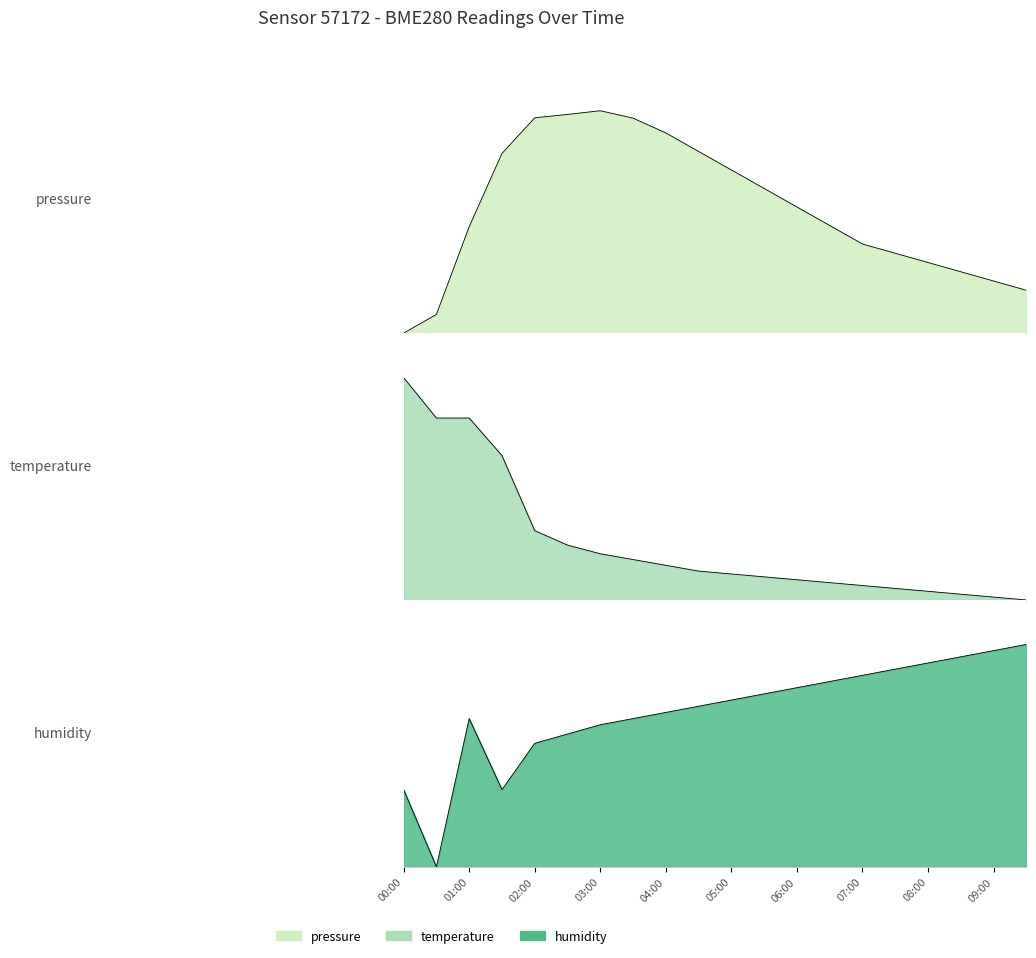

What is the difference between the maximum and second lowest values in the humidity series?

0.7